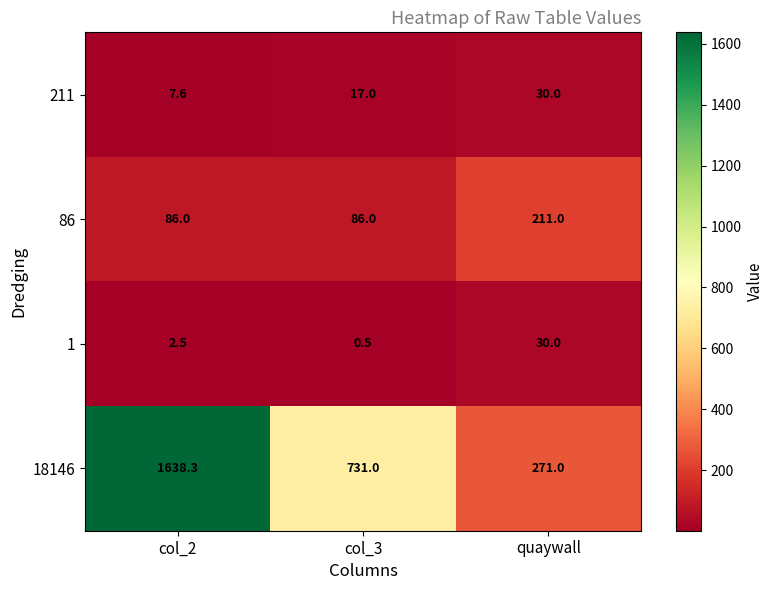

What is the difference between the maximum and second lowest values in the 86 series?

125.0